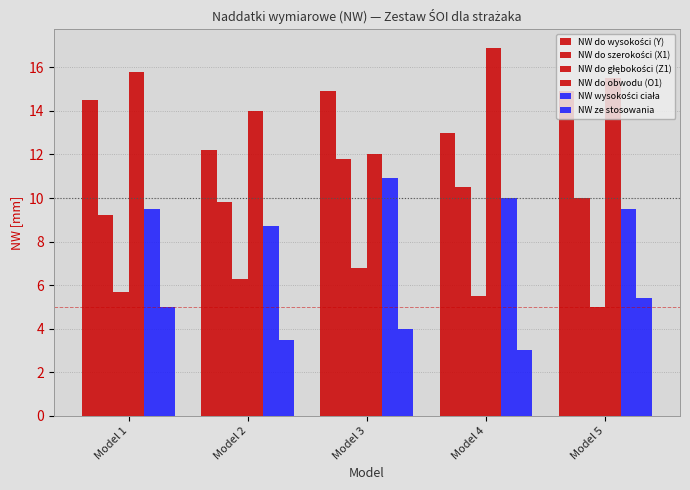

How many bars are there in each group?

6